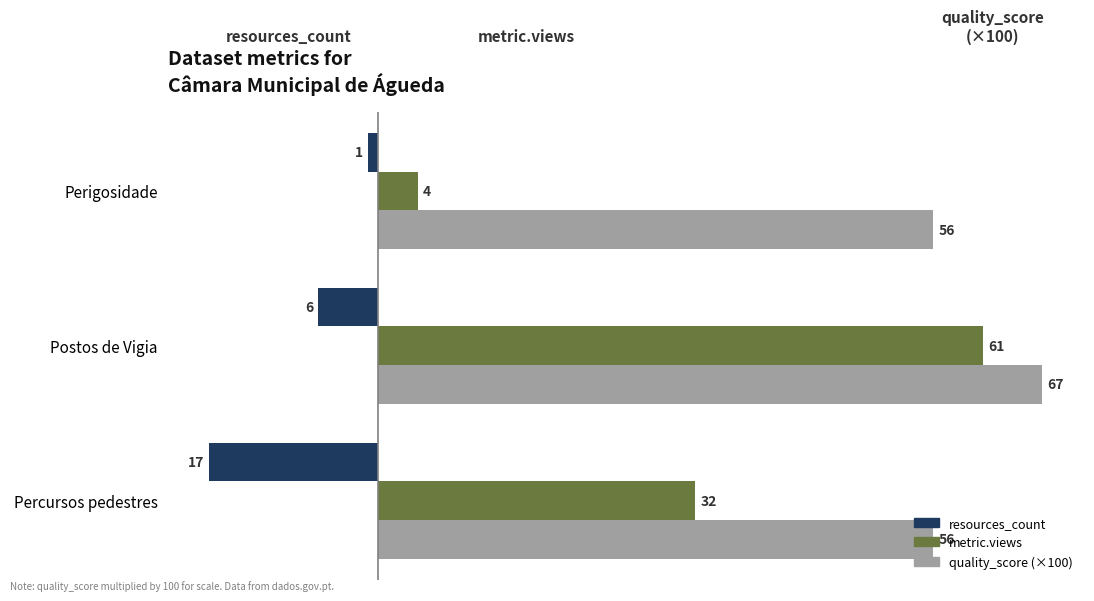

What is the average value of the quality_score (×100) series?

59.7